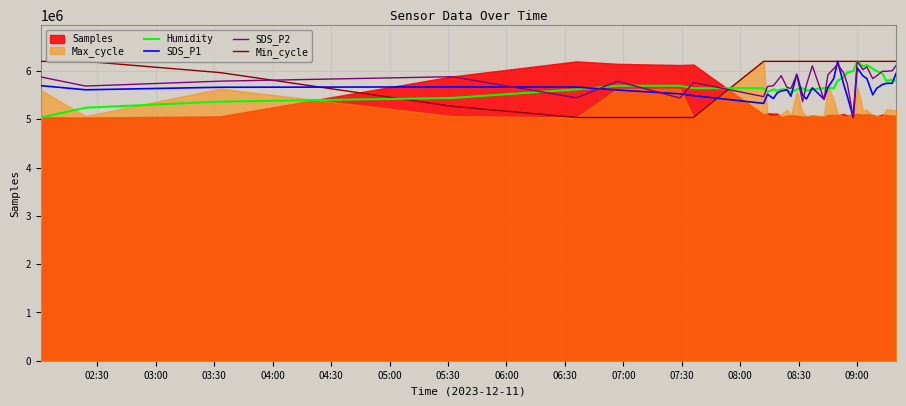

At how many categories does at least one series exceed 5424205?

35